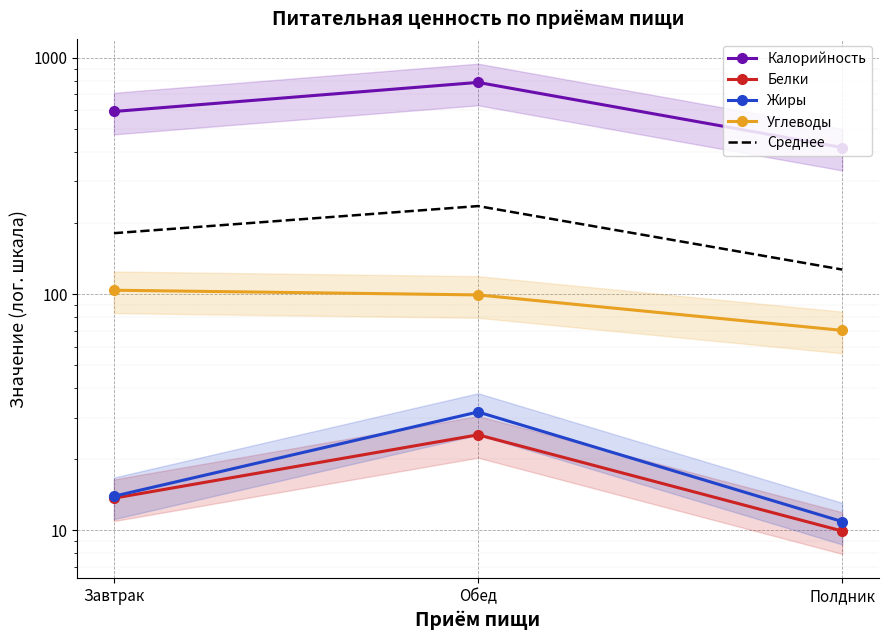

Is this an area chart (filled region under the line)?

No